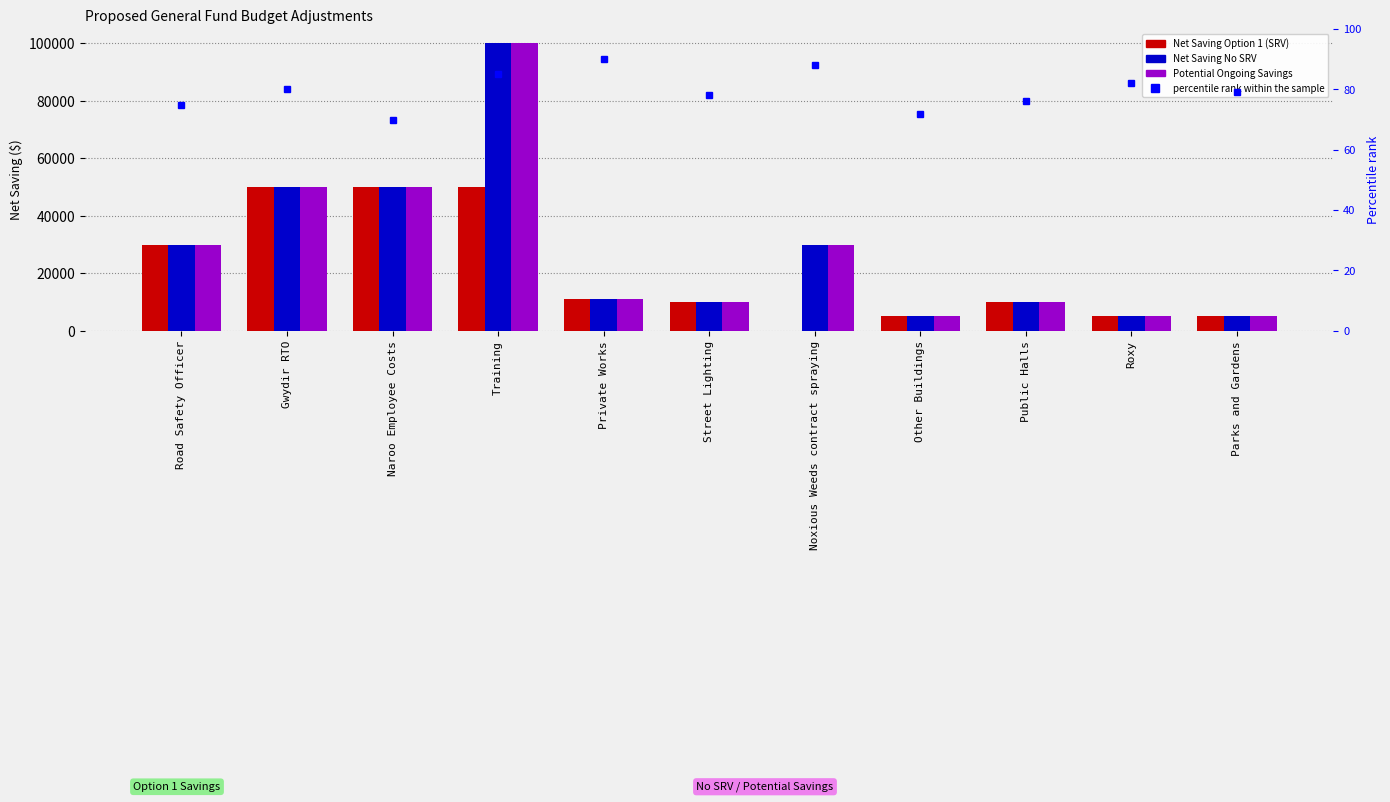

Reading left to right, what are all the values shown in this chart?

Net Saving Option 1: Road Safety Officer=30000	Gwydir RTO=50000	Naroo Employee Costs=50000	Training=50000	Private Works=11000	Street Lighting=10000	Noxious Weeds contract spraying=0	Other Buildings=5000	Public Halls=10000	Roxy=5000	Parks and Gardens=5000
Net Saving No SRV: Road Safety Officer=30000	Gwydir RTO=50000	Naroo Employee Costs=50000	Training=100000	Private Works=11000	Street Lighting=10000	Noxious Weeds contract spraying=30000	Other Buildings=5000	Public Halls=10000	Roxy=5000	Parks and Gardens=5000
Potential Ongoing Savings: Road Safety Officer=30000	Gwydir RTO=50000	Naroo Employee Costs=50000	Training=100000	Private Works=11000	Street Lighting=10000	Noxious Weeds contract spraying=30000	Other Buildings=5000	Public Halls=10000	Roxy=5000	Parks and Gardens=5000